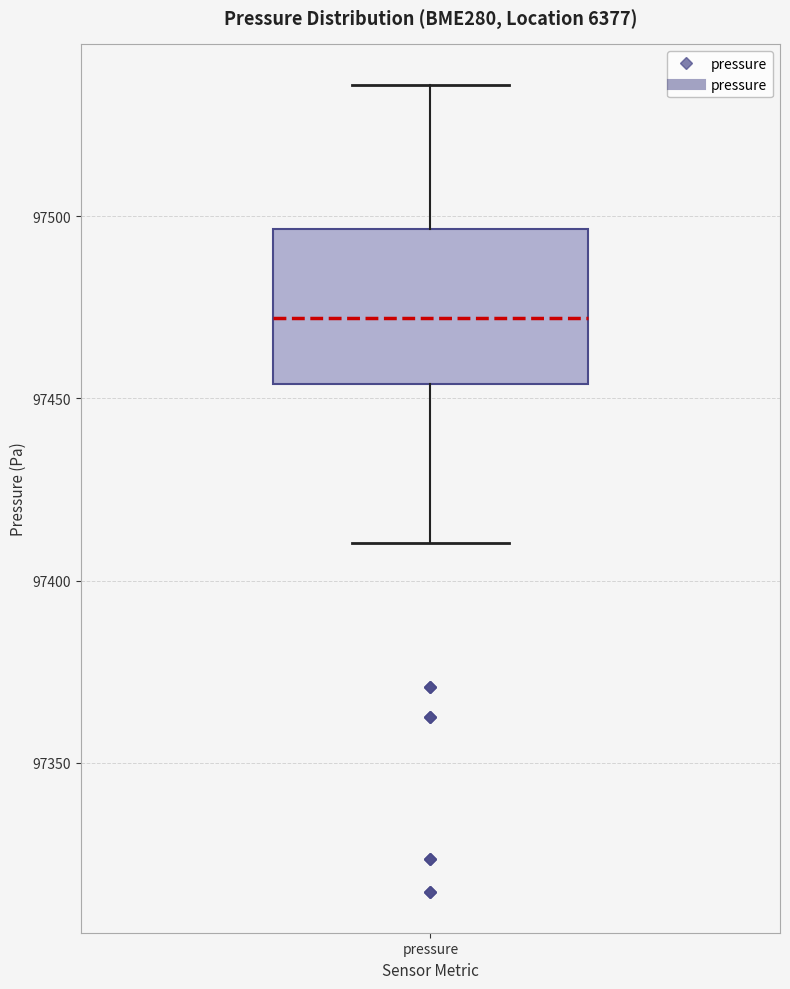

Read this box plot against the y-axis: the position of the median line, the range covered by the box, and the ends of both whiskers. The values are not printed on the chart, so give them approximately, as read against the axis.

median 97470, box 97455 to 97495, whiskers 97410 to 97535